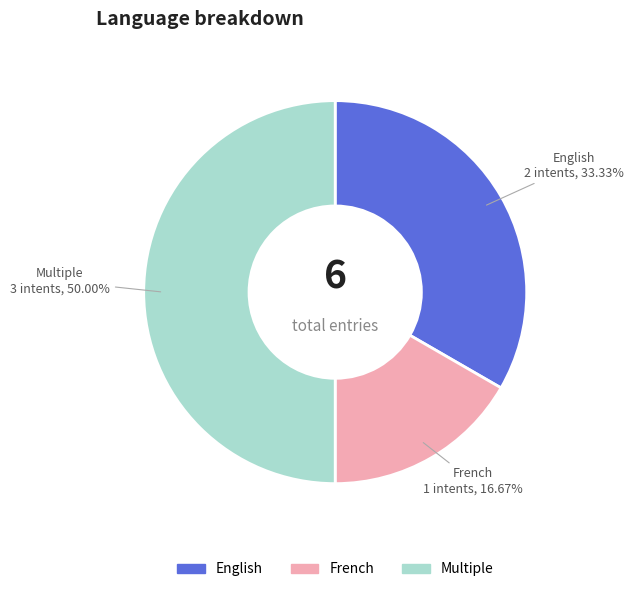

How many segments does this pie chart have?

3